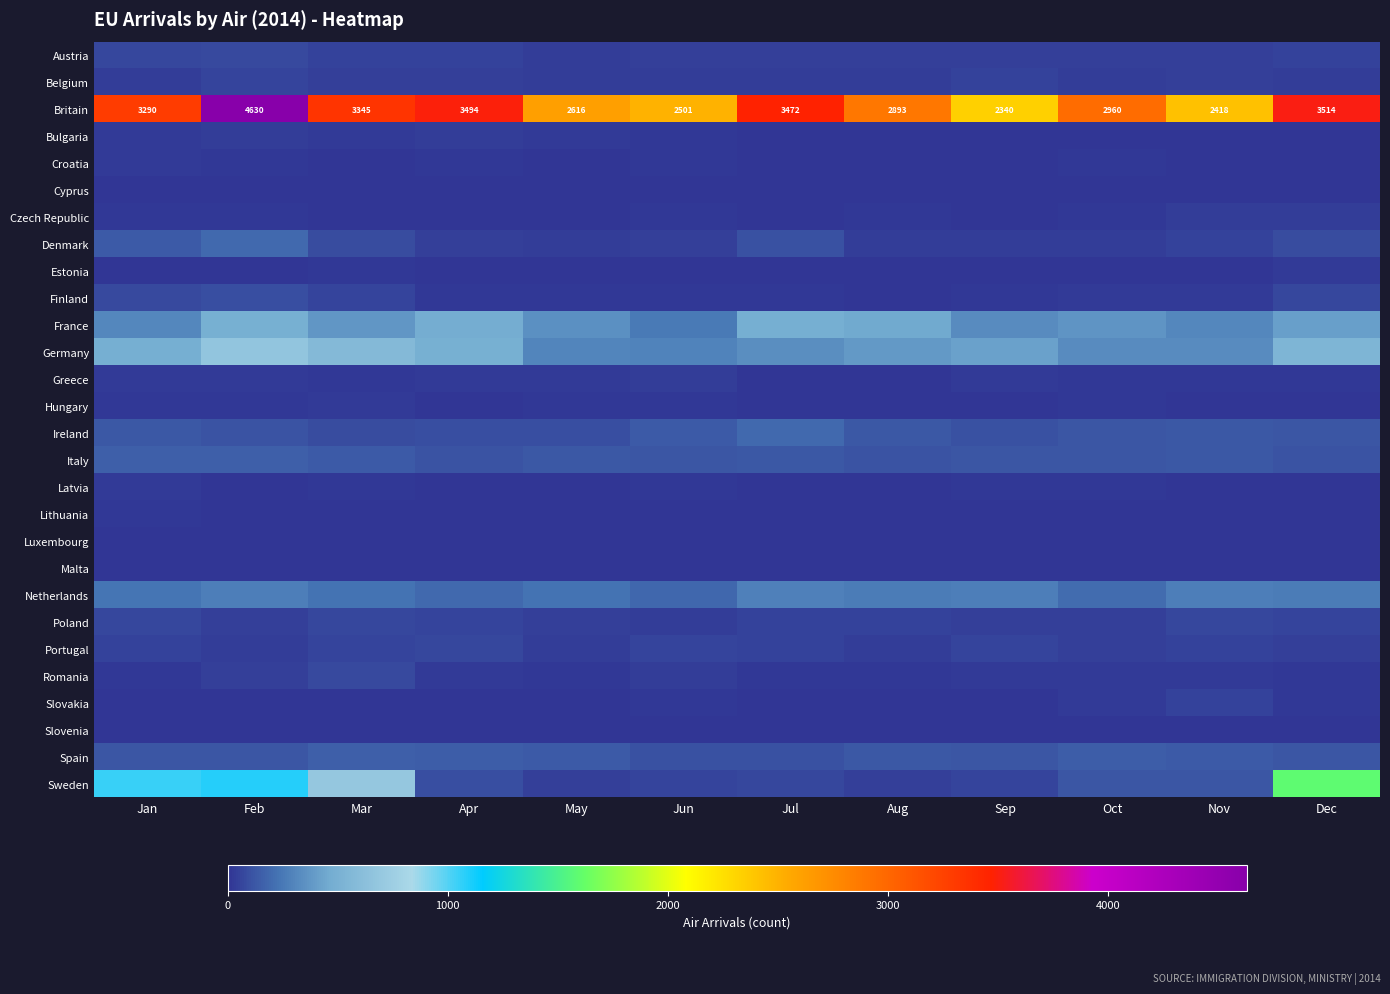

Which series has the largest range (max minus min)?

Britain